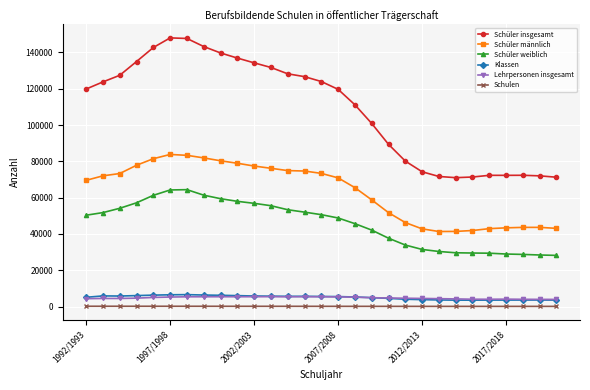

True or false: Klassen and Schüler weiblich cross at least once.

False